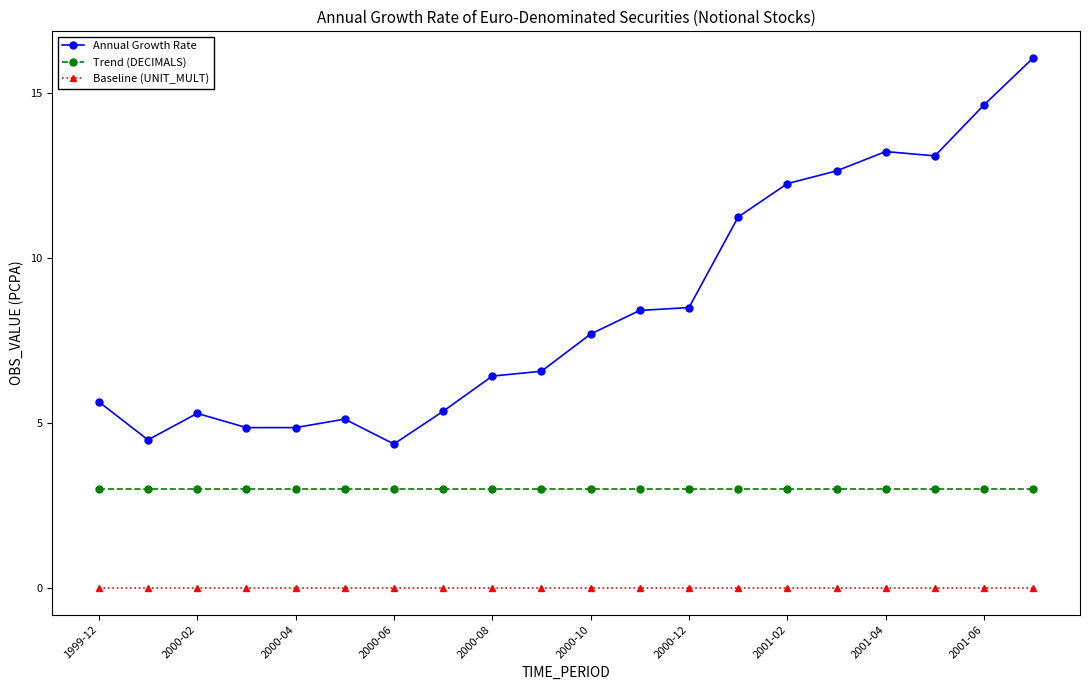

What is the sum of all Annual Growth Rate values?

170.6